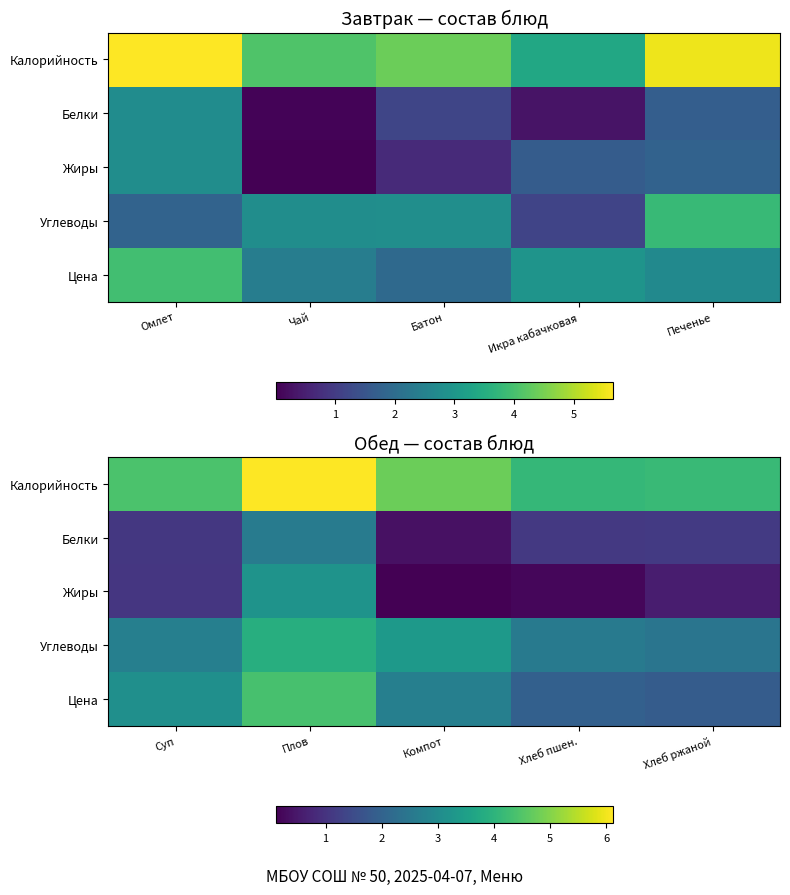

What is the sum of all Цена values?

14.0